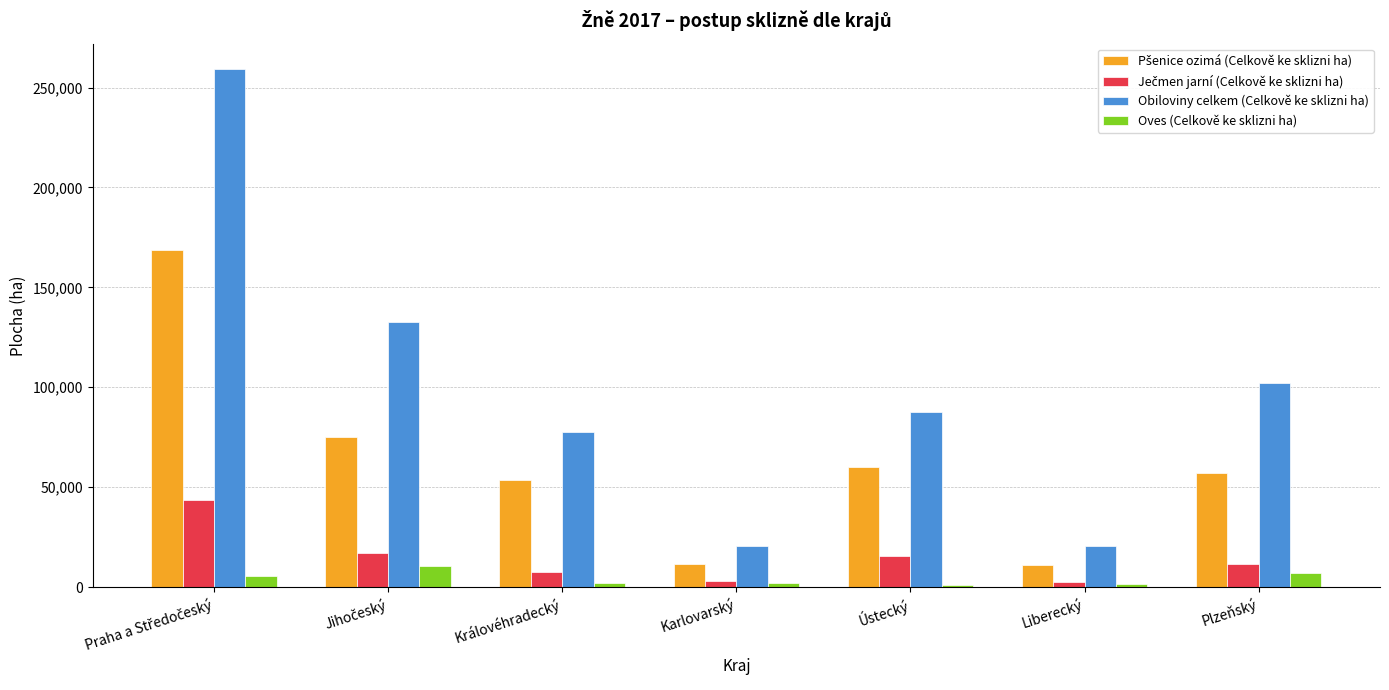

Between Liberecký and Plzeňský, which series saw the biggest shift?

Obiloviny celkem (Celkově ke sklizni ha)